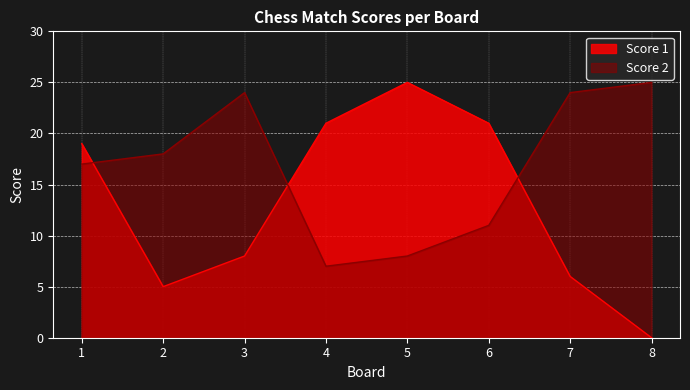

What is the value of the Score 1 point at the 2nd from the left?

5